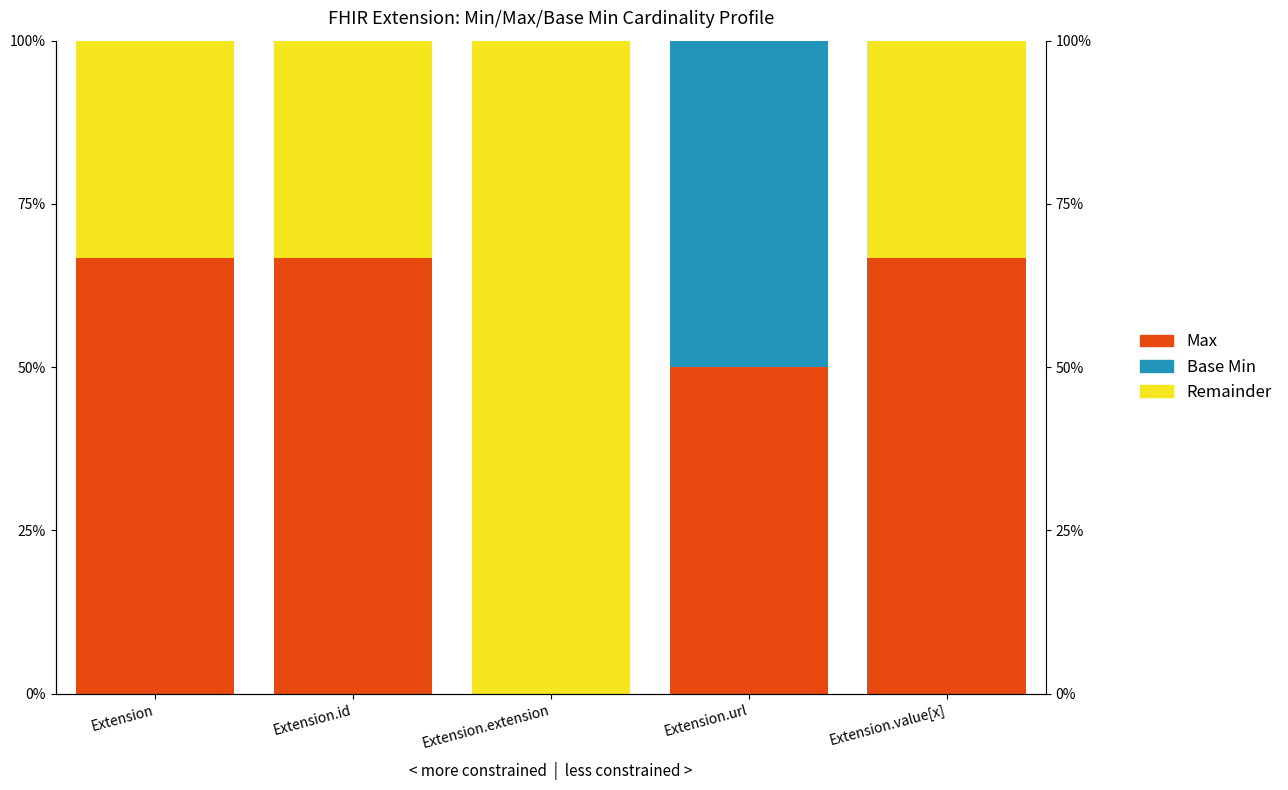

Between Extension and Extension.id, which series saw the biggest shift?

Max